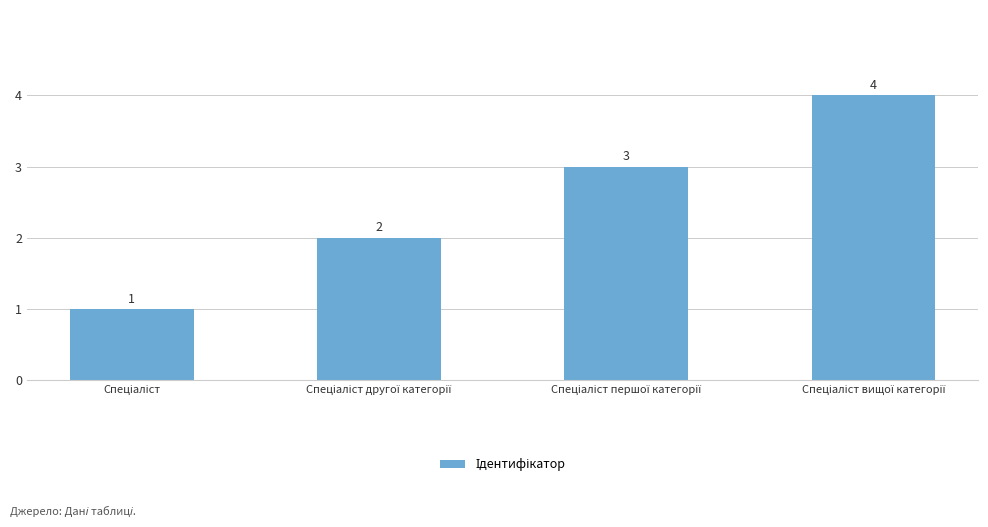

What is the value of the 3rd bar from the left?

3